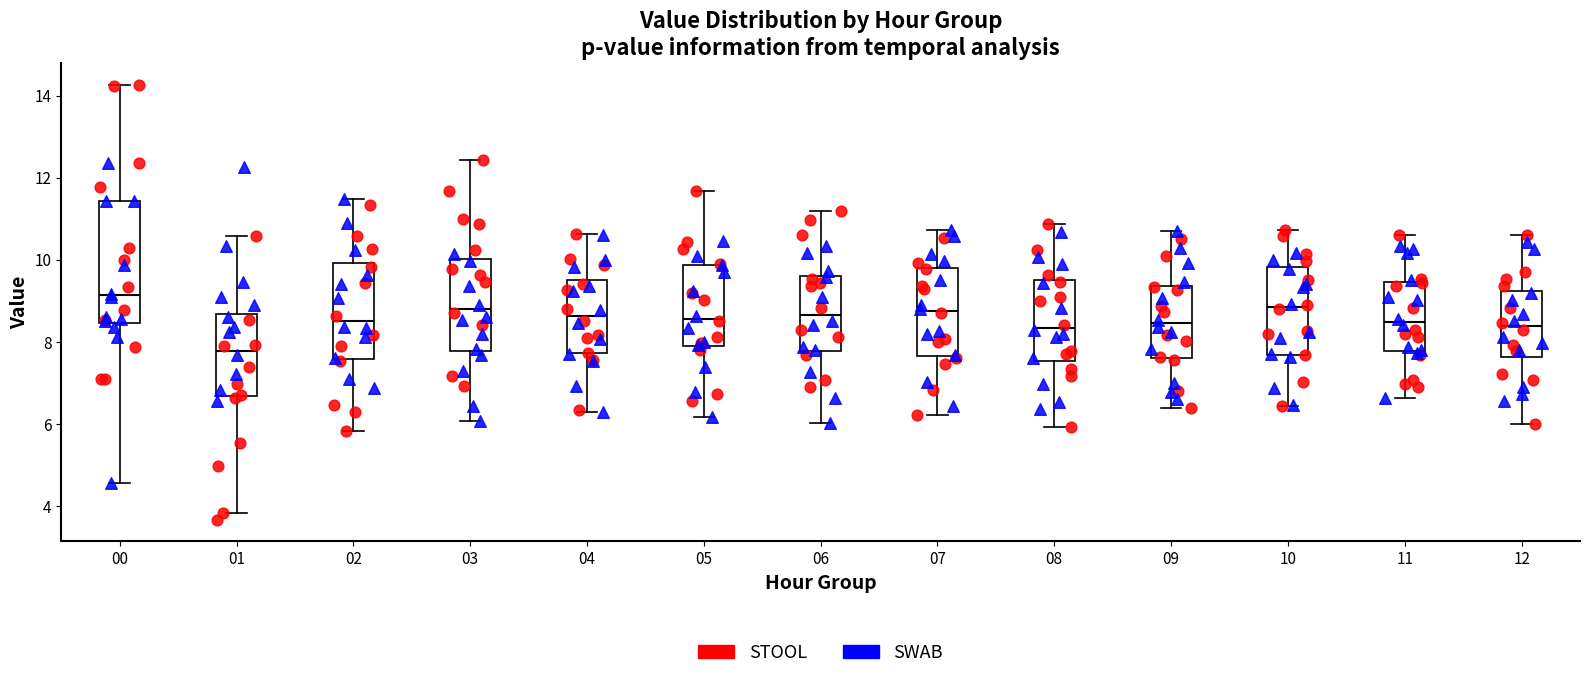

Reading left to right, transcribe this box plot: for each box, give where its median line is, the range the box spans, and where its two whiskers end, as read against the y-axis. The values are not printed on the chart, so give them approximately, as read against the axis.

00: median 9.2, box 8.4 to 11.4, whiskers 4.6 to 14.2
01: median 7.8, box 6.6 to 8.6, whiskers 3.8 to 10.6
02: median 8.6, box 7.6 to 10.0, whiskers 5.8 to 11.4
03: median 8.8, box 7.8 to 10.0, whiskers 6.0 to 12.4
04: median 8.6, box 7.8 to 9.6, whiskers 6.4 to 10.6
05: median 8.6, box 7.8 to 9.8, whiskers 6.2 to 11.6
06: median 8.6, box 7.8 to 9.6, whiskers 6.0 to 11.2
07: median 8.8, box 7.6 to 9.8, whiskers 6.2 to 10.8
08: median 8.4, box 7.6 to 9.6, whiskers 6.0 to 10.8
09: median 8.4, box 7.6 to 9.4, whiskers 6.4 to 10.8
10: median 8.8, box 7.6 to 9.8, whiskers 6.4 to 10.8
11: median 8.4, box 7.8 to 9.4, whiskers 6.6 to 10.6
12: median 8.4, box 7.6 to 9.2, whiskers 6.0 to 10.6